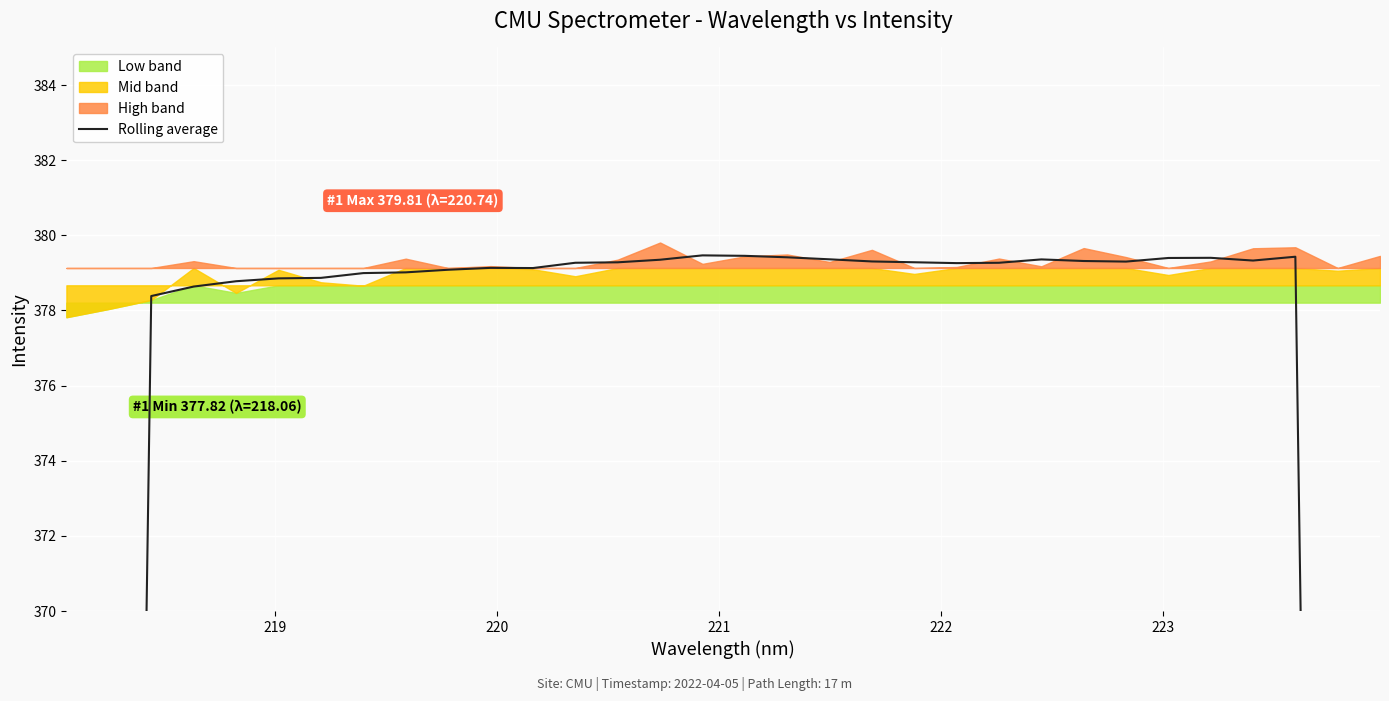

Reading left to right, what are all the values shown in this chart?

226.8	302.7	378.4	378.6	378.8	378.9	378.9	379.0	379.0	379.1	379.1	379.1	379.3	379.3	379.4	379.5	379.5	379.4	379.4	379.3	379.3	379.3	379.3	379.4	379.3	379.3	379.4	379.4	379.3	379.4	303.6	227.6